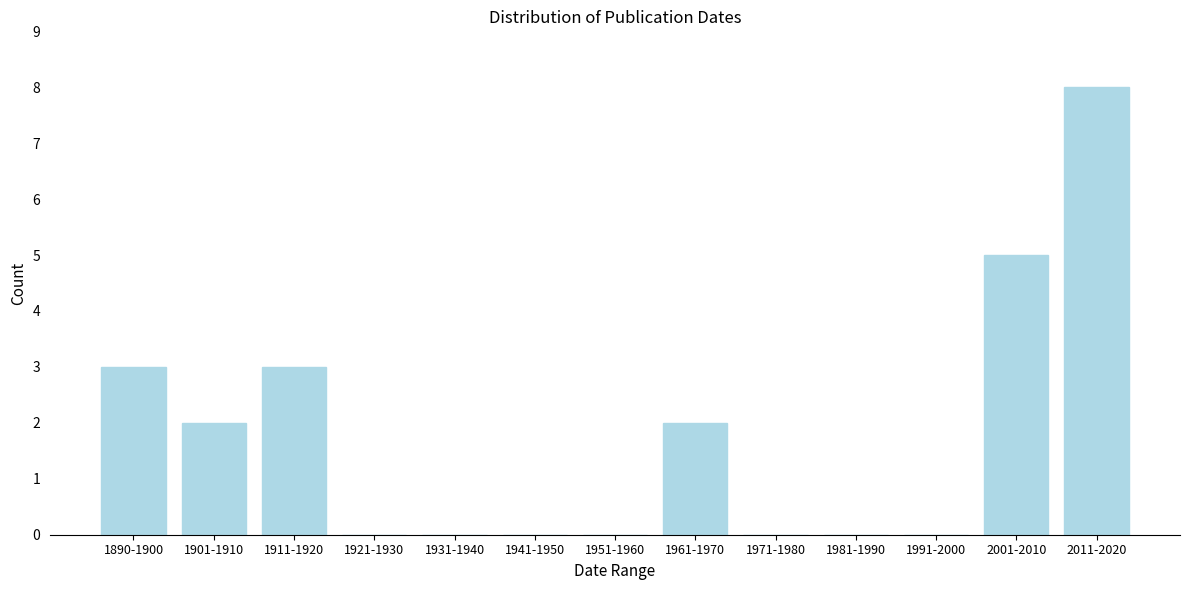

Reading left to right, list all the values displayed in this chart.

1890-1900=3	1901-1910=2	1911-1920=3	1921-1930=0	1931-1940=0	1941-1950=0	1951-1960=0	1961-1970=2	1971-1980=0	1981-1990=0	1991-2000=0	2001-2010=5	2011-2020=8